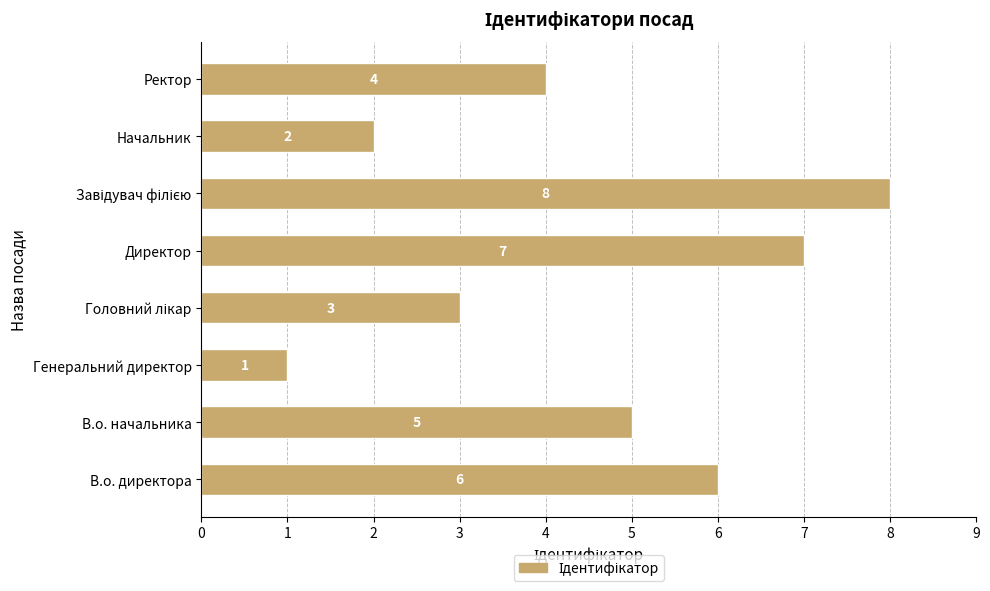

Are the bars grouped side by side (vs. stacked)?

No